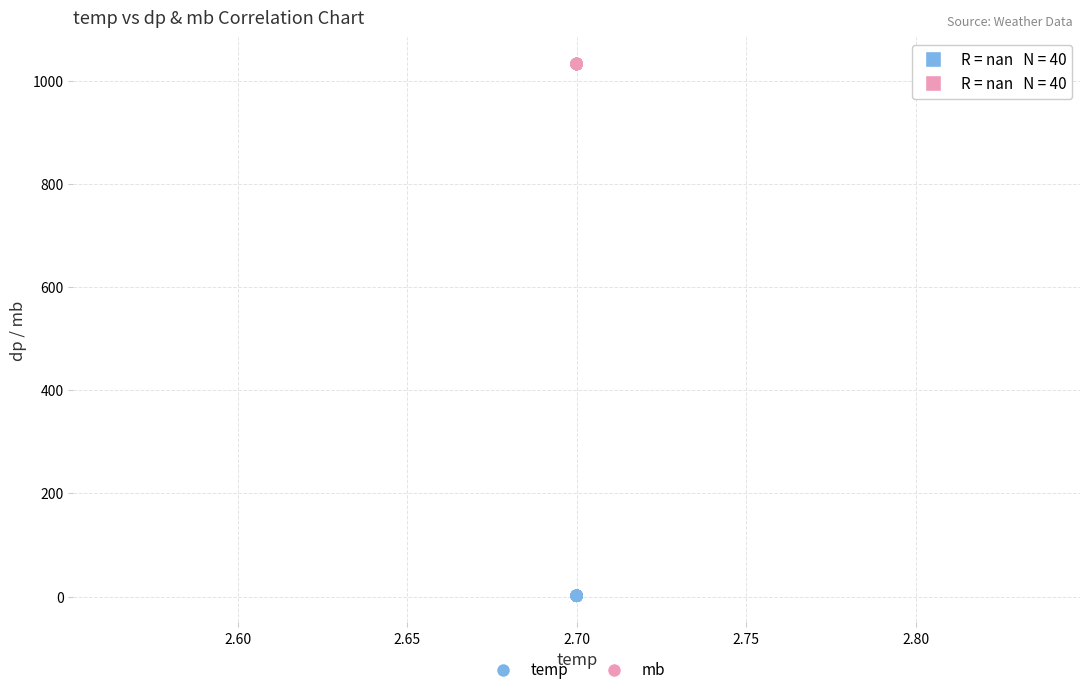

Which series contains the lowest Y value?

temp